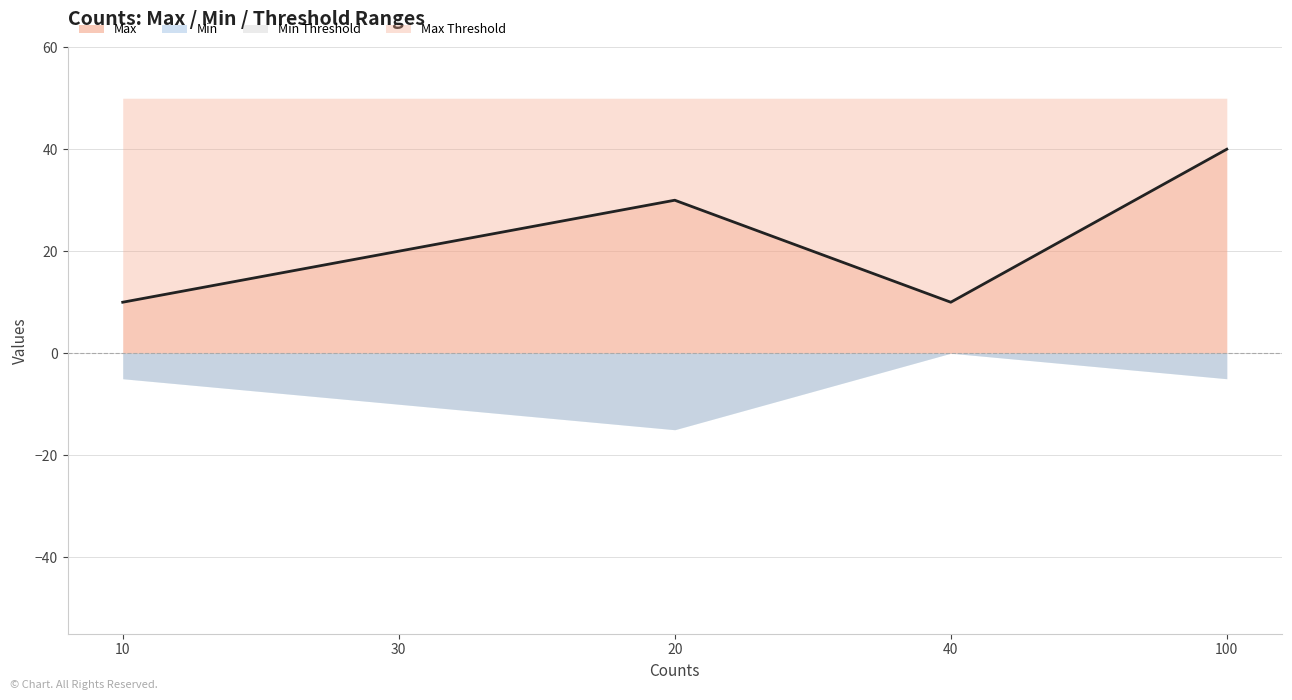

Which series has the widest spread of values?

Max